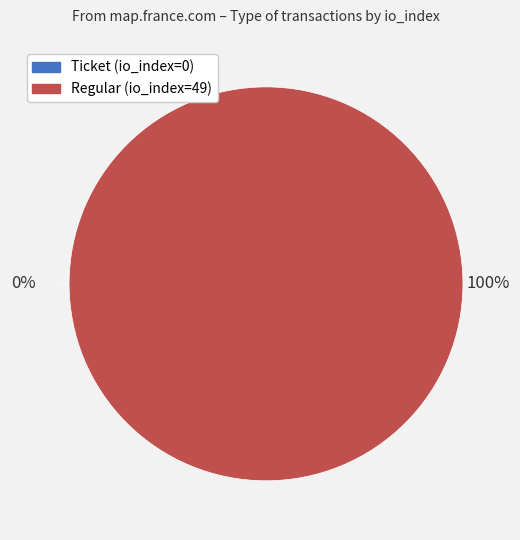

How many segments does this pie chart have?

2